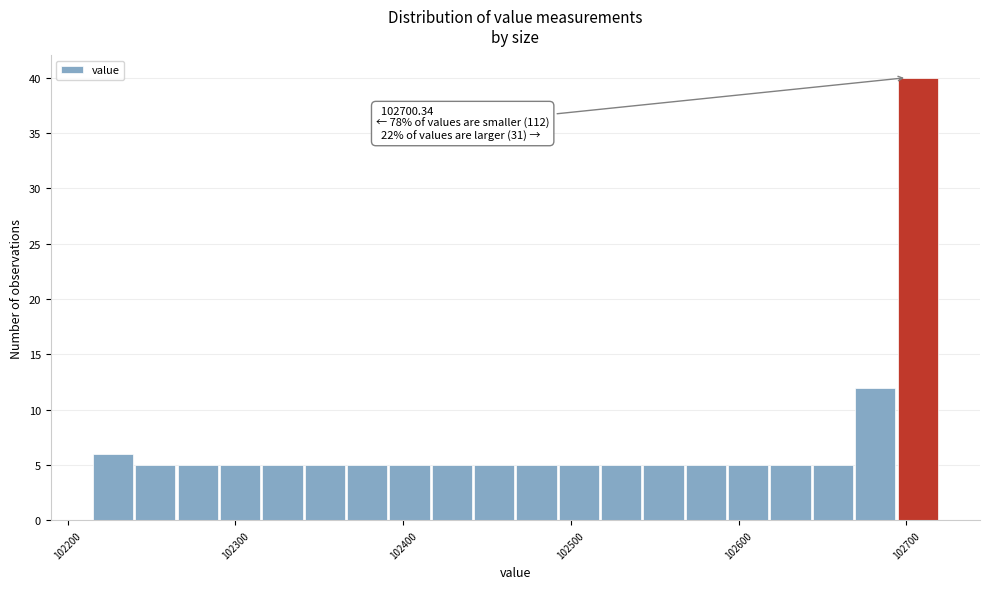

Around what value on the x-axis is the tallest bar? Give the approximate position of its centre, as read against the axis.

102710